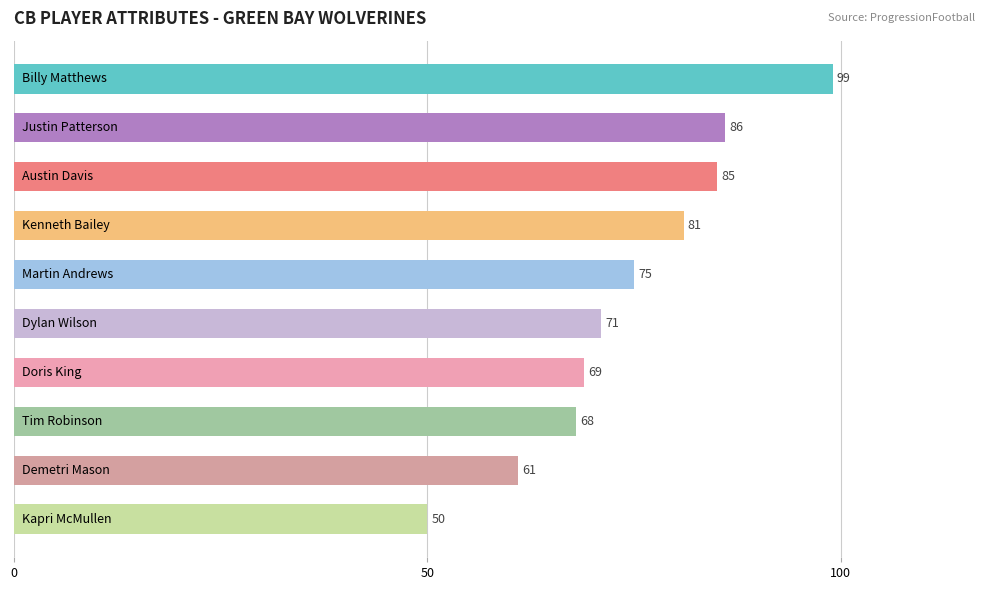

Reading top to bottom, what are all the values shown in this chart?

99	86	85	81	75	71	69	68	61	50